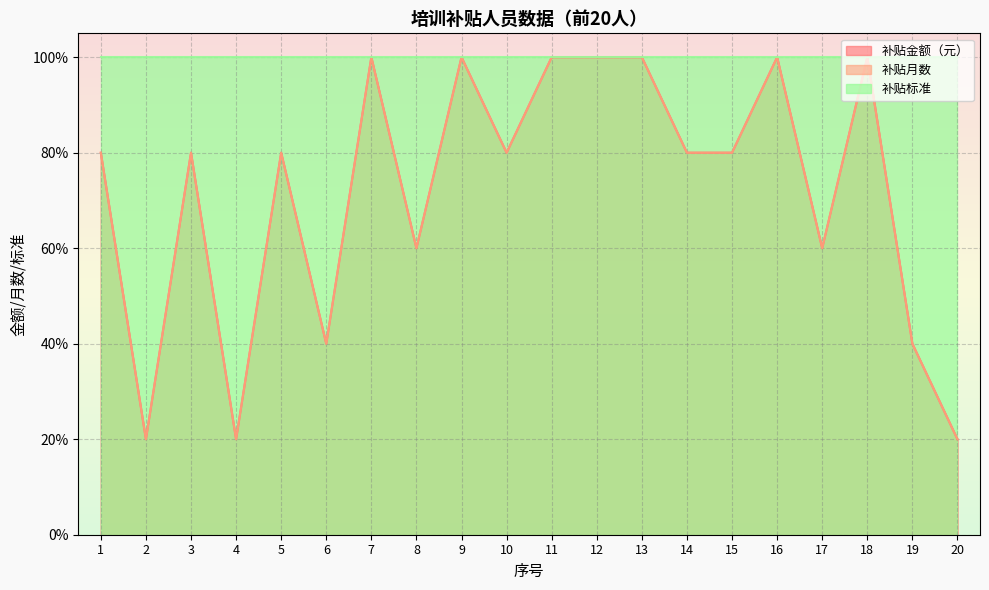

How many categories are shown in the chart?

20